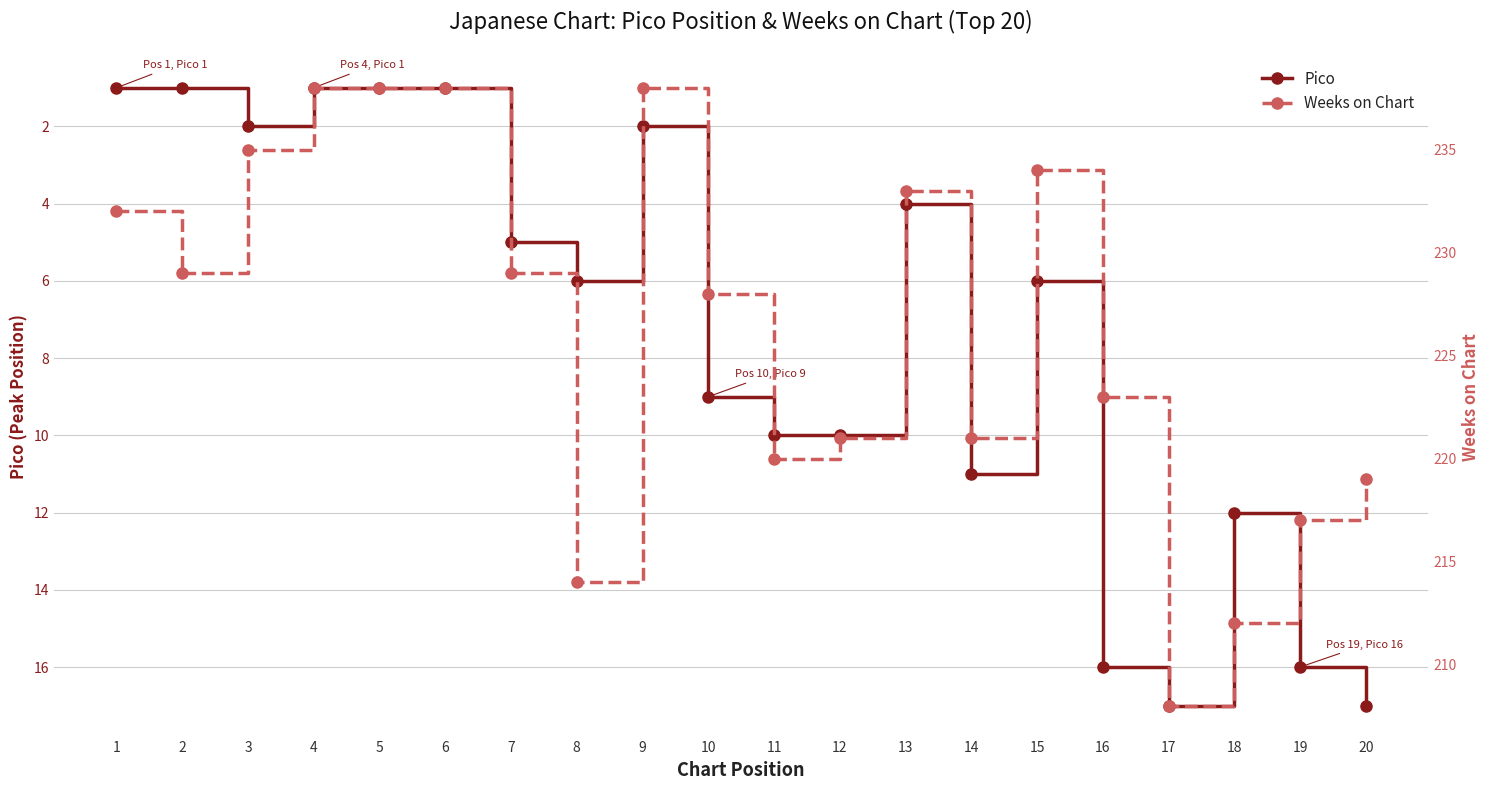

Reading left to right, transcribe all the data shown in this chart.

Pico: 1	1	2	1	1	1	5	6	2	9	10	10	4	11	6	16	17	12	16	17
Weeks on Chart: 232	229	235	238	238	238	229	214	238	228	220	221	233	221	234	223	208	212	217	219